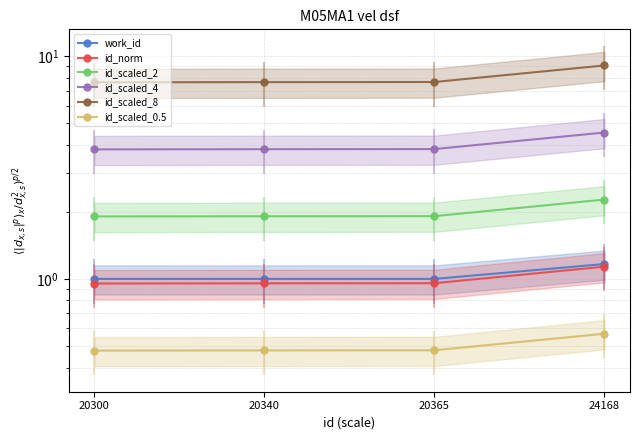

Is it true that id_scaled_8 equals 13.7 at 20340?

False